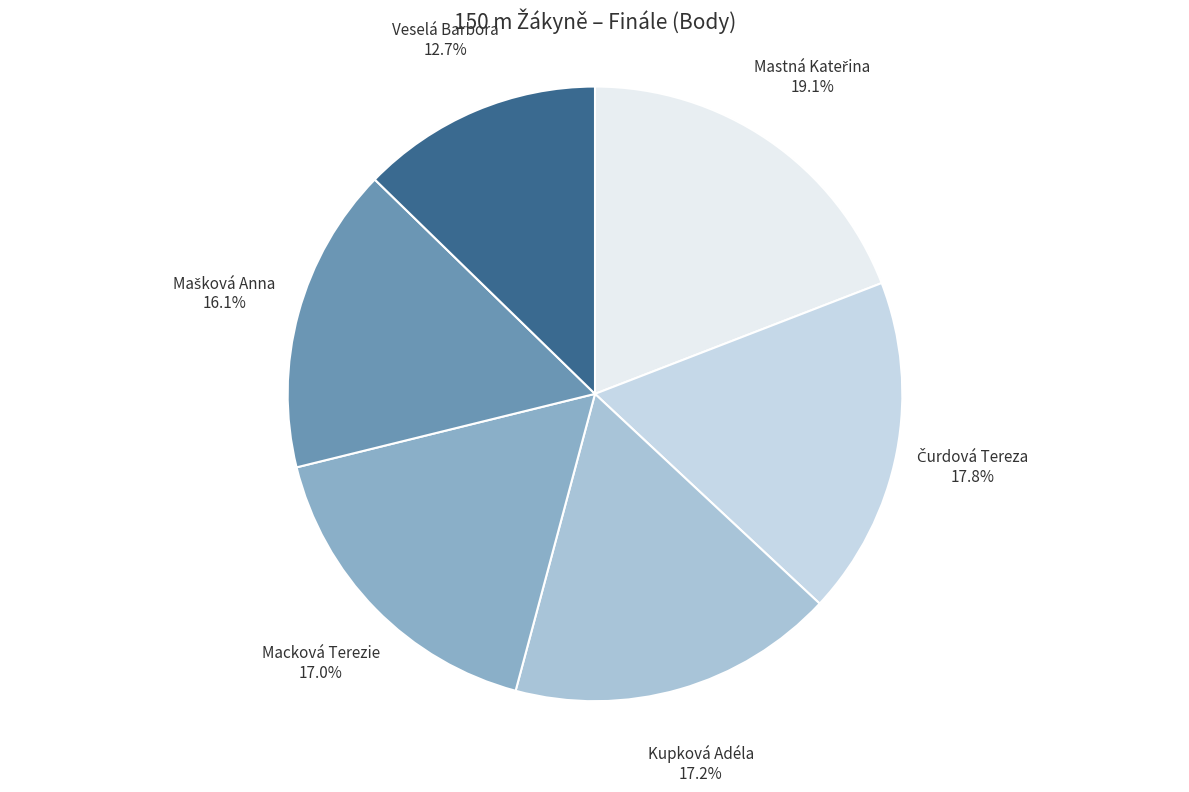

What percentage is the Kupková Adéla slice, to the nearest percent?

17%